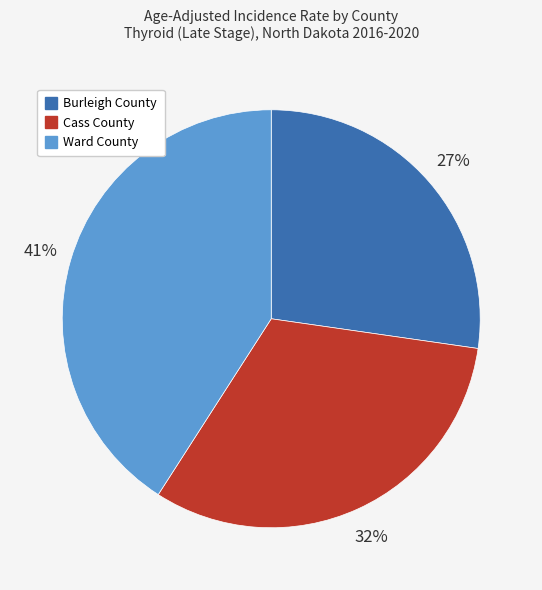

Count the number of slices in the pie.

3